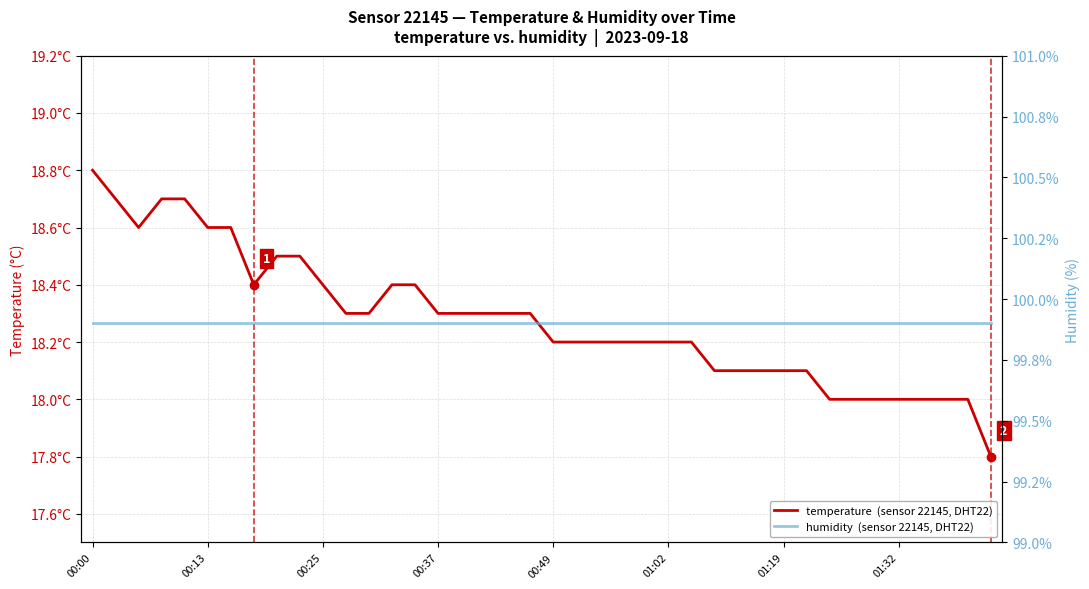

Between 18 and 34, which series saw the biggest shift?

temperature  (sensor 22145, DHT22)